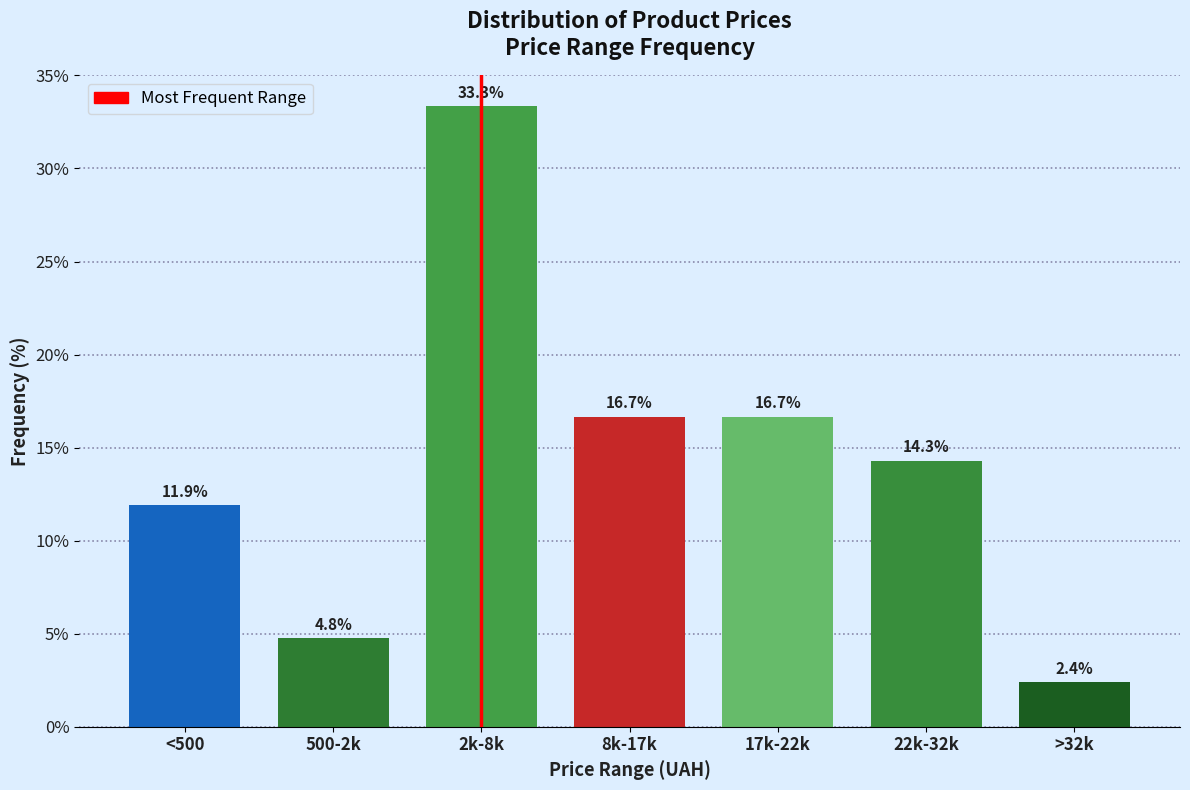

Reading left to right, list all the values displayed in this chart.

<500=11.9	500-2k=4.8	2k-8k=33.3	8k-17k=16.7	17k-22k=16.7	22k-32k=14.3	>32k=2.4